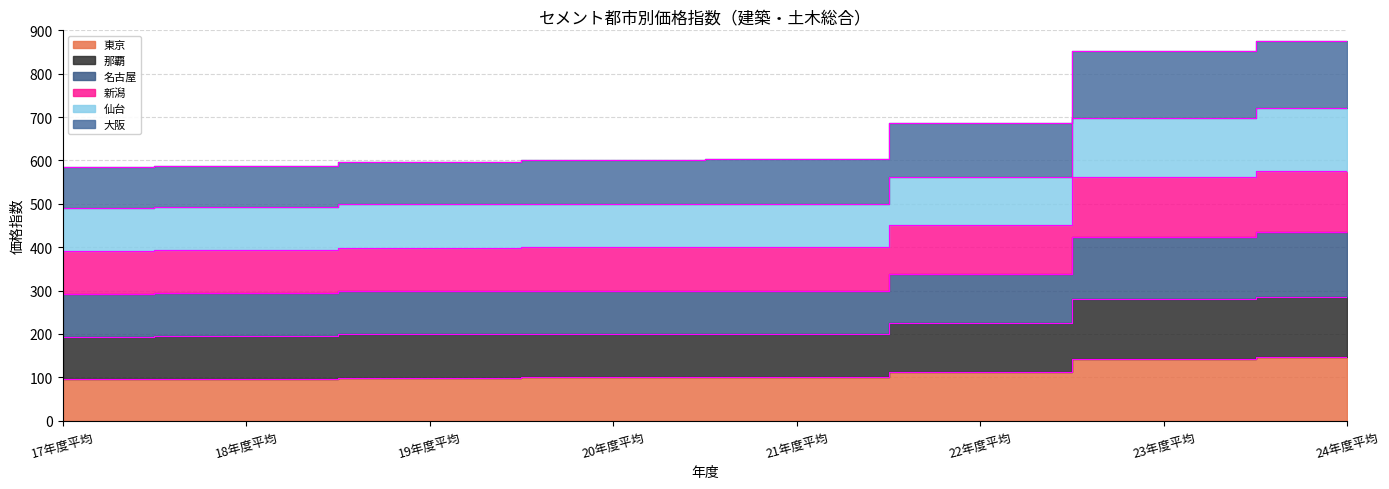

What is the label of the 7th point from the left?

23年度平均